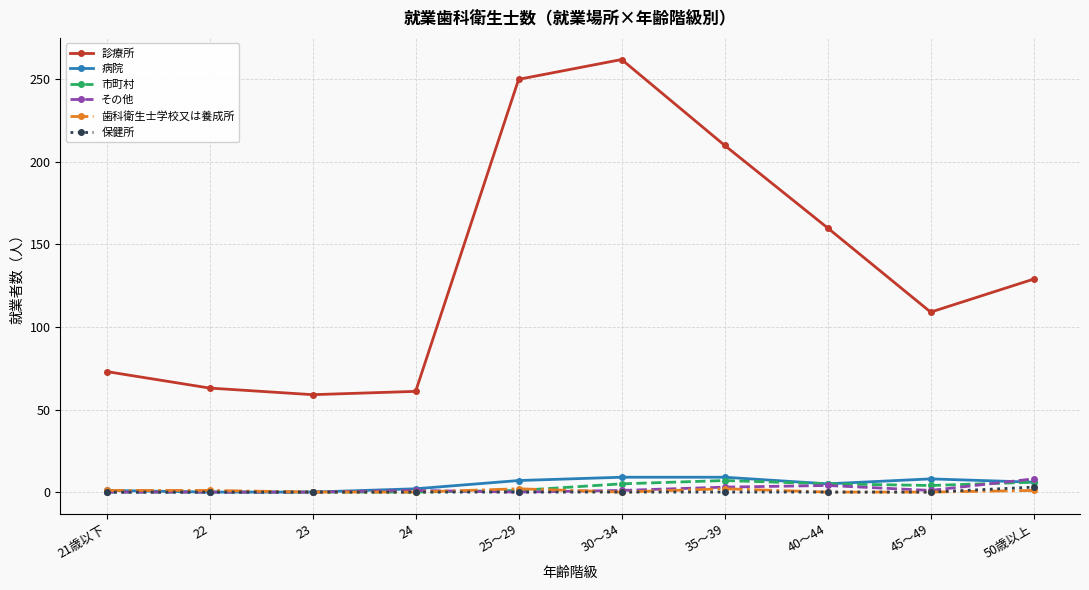

True or false: 診療所 and 保健所 cross at least once.

False